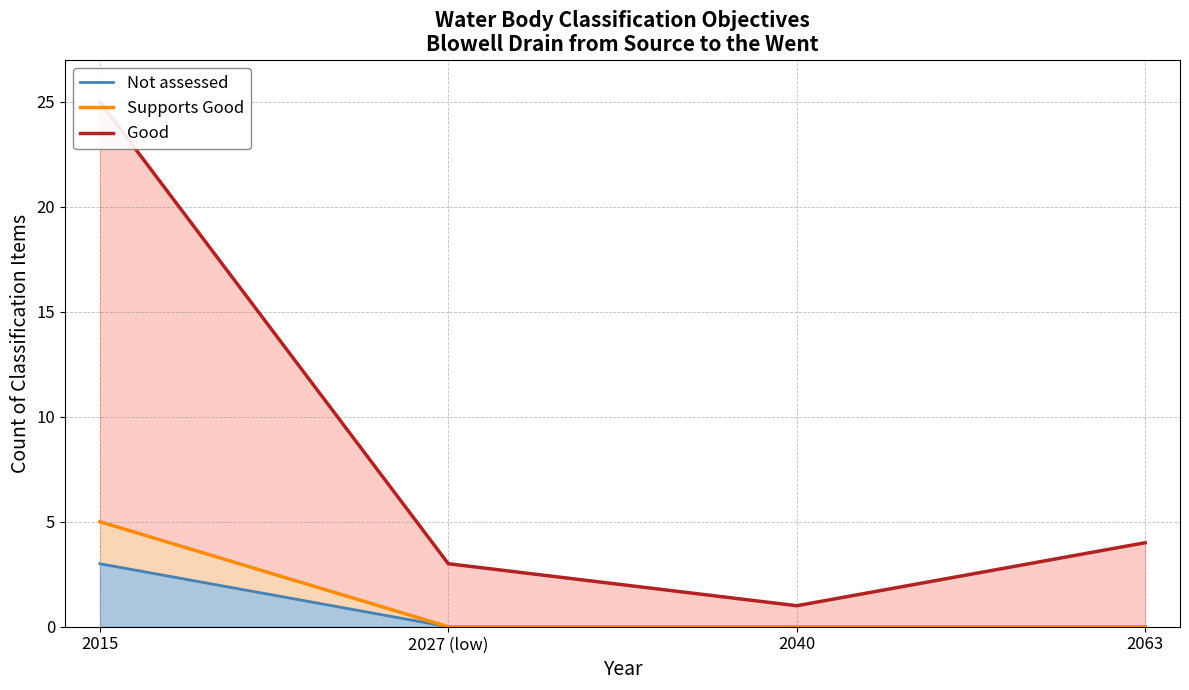

Reading left to right, transcribe all the data shown in this chart.

Not assessed (line): 3	0	0	0
Supports Good (line): 5	0	0	0
Good (line): 25	3	1	4